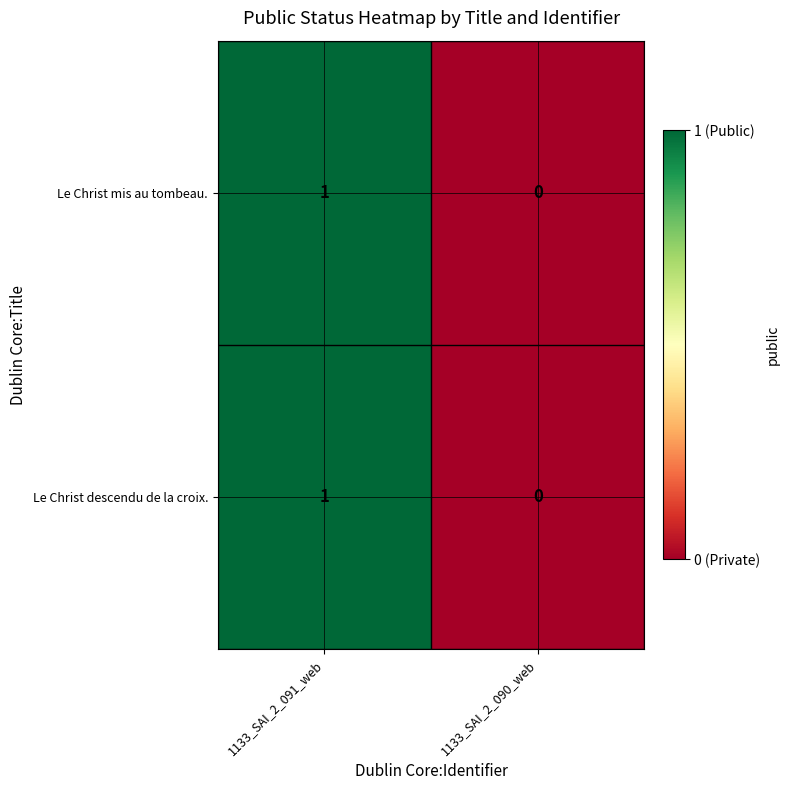

Is it true that Le Christ descendu de la croix. equals -1 at 1133_SAI_2_090_web?

False